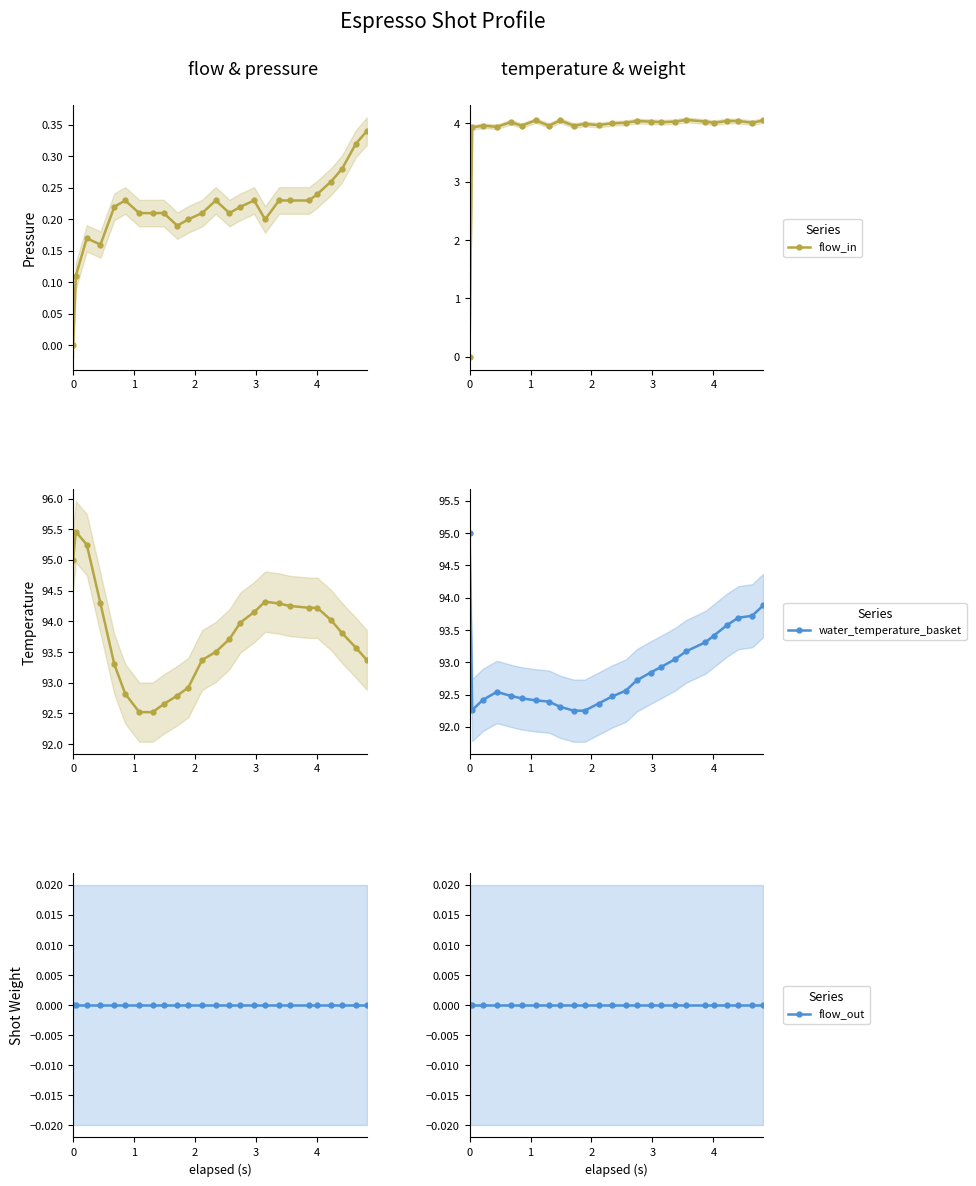

True or false: flow_in has more than 0 points higher than both neighbors.

True